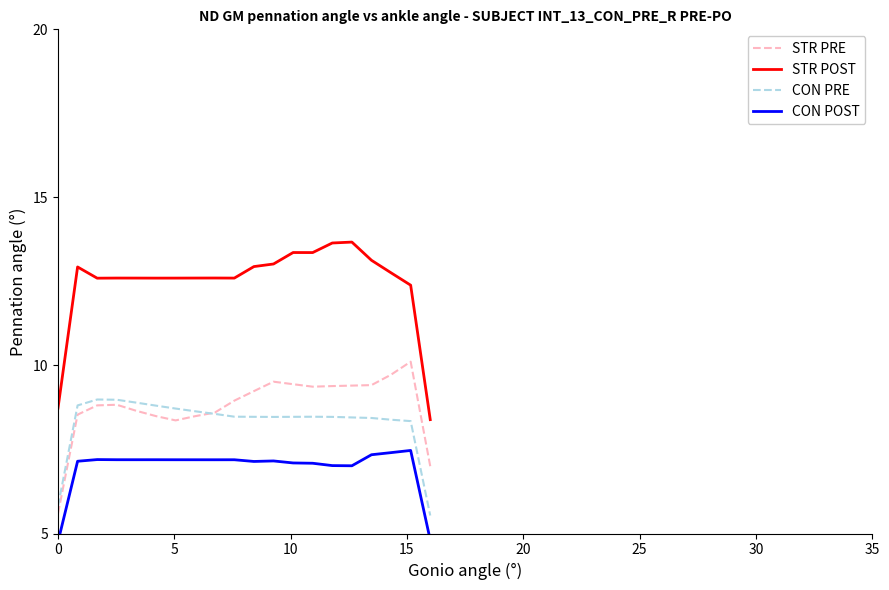

What is the lowest value of the STR PRE series?

5.6